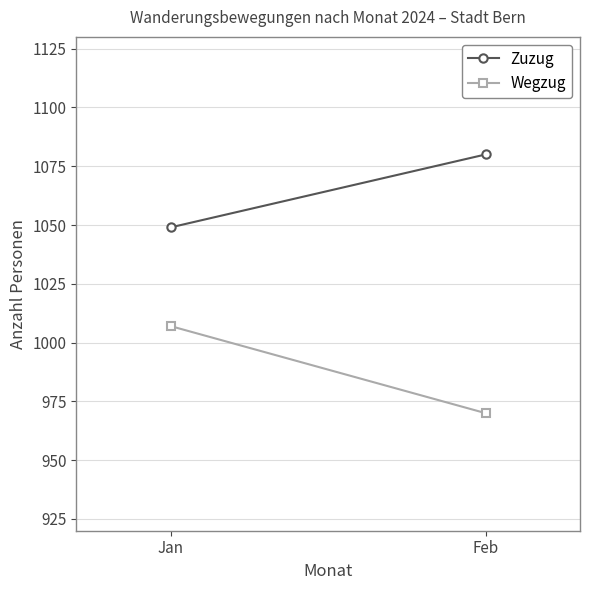

At Feb, list the series in order from smallest to largest.

Wegzug, Zuzug